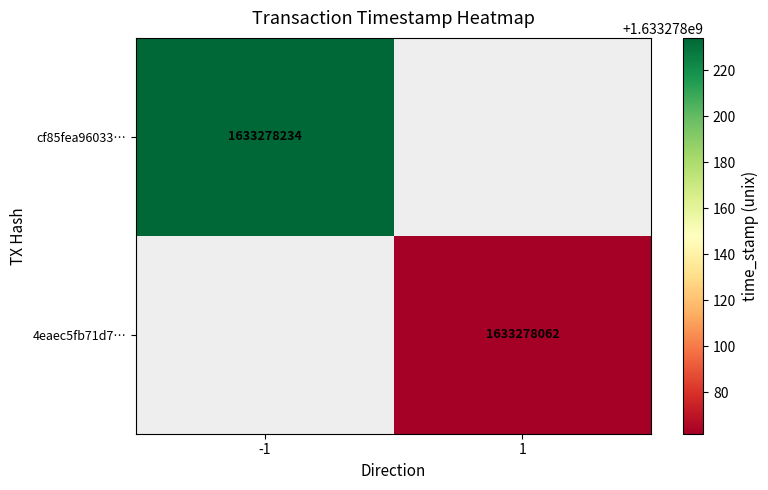

How many values in cf85fea9603302e06bee30dc7f5da01bc9cdd9e are above zero?

1